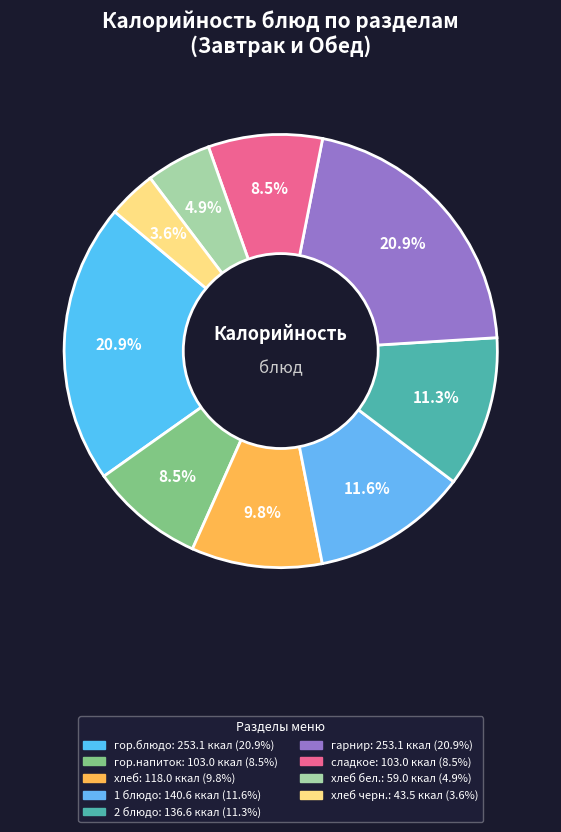

Does any single category account for the majority?

No